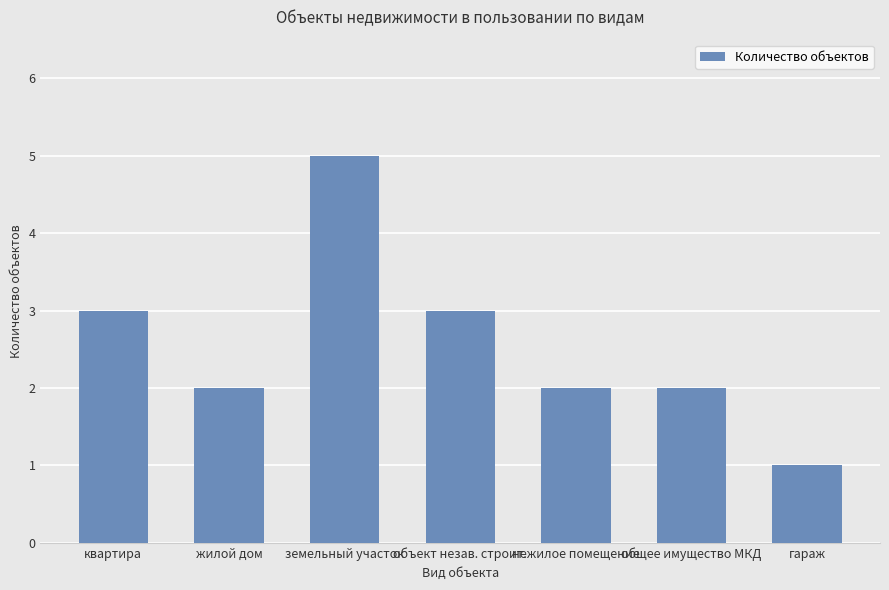

Reading left to right, what are all the values shown in this chart?

3	2	5	3	2	2	1